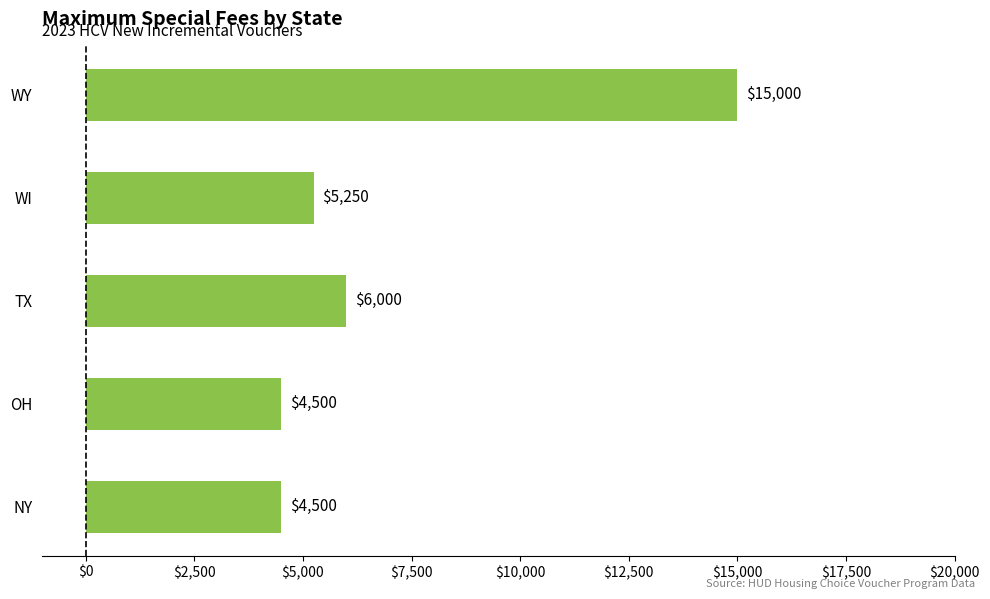

True or false: the data shows 26558 at WY.

False